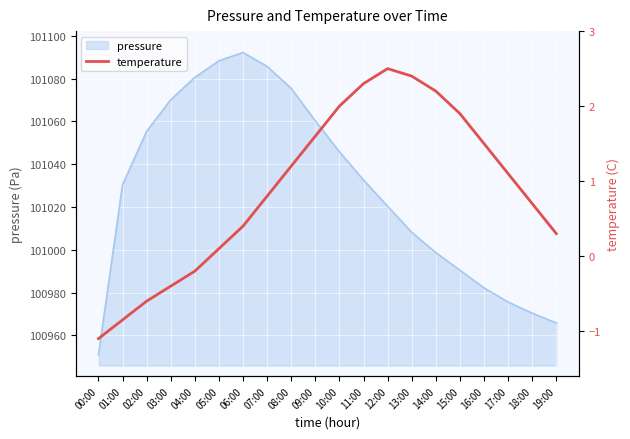

What position from the right is 16:00?

4